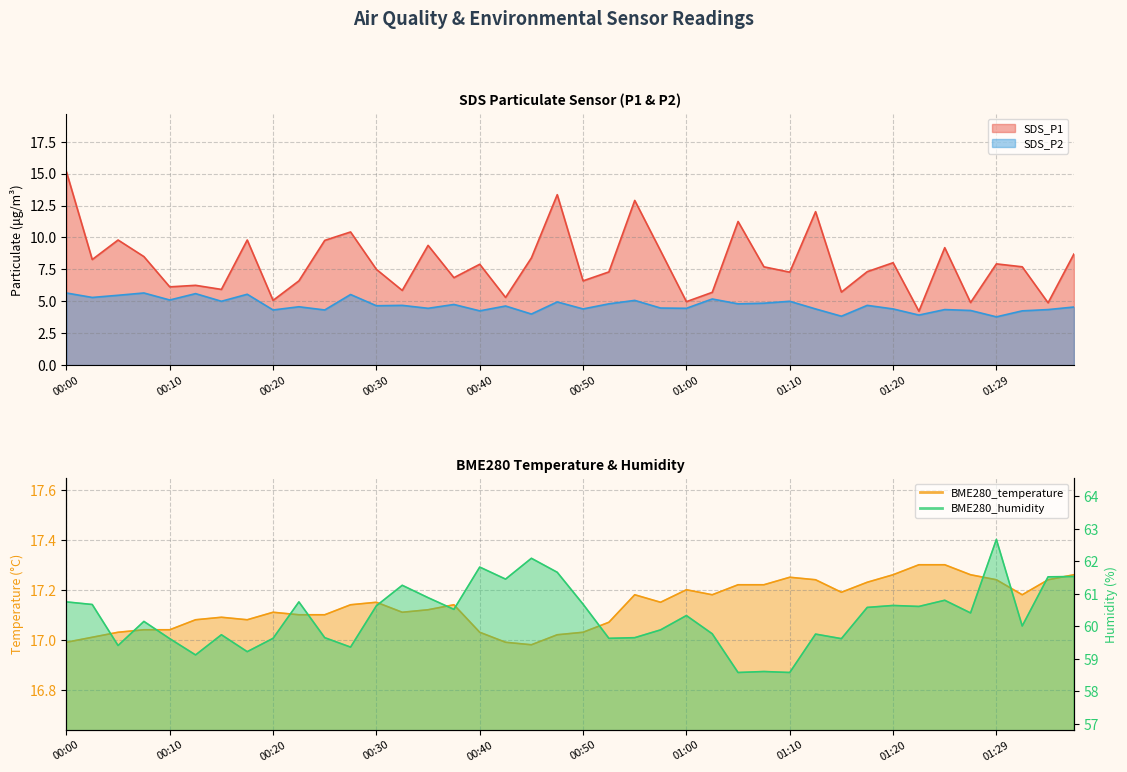

How many interior local peaks does the BME280_humidity series have?

12